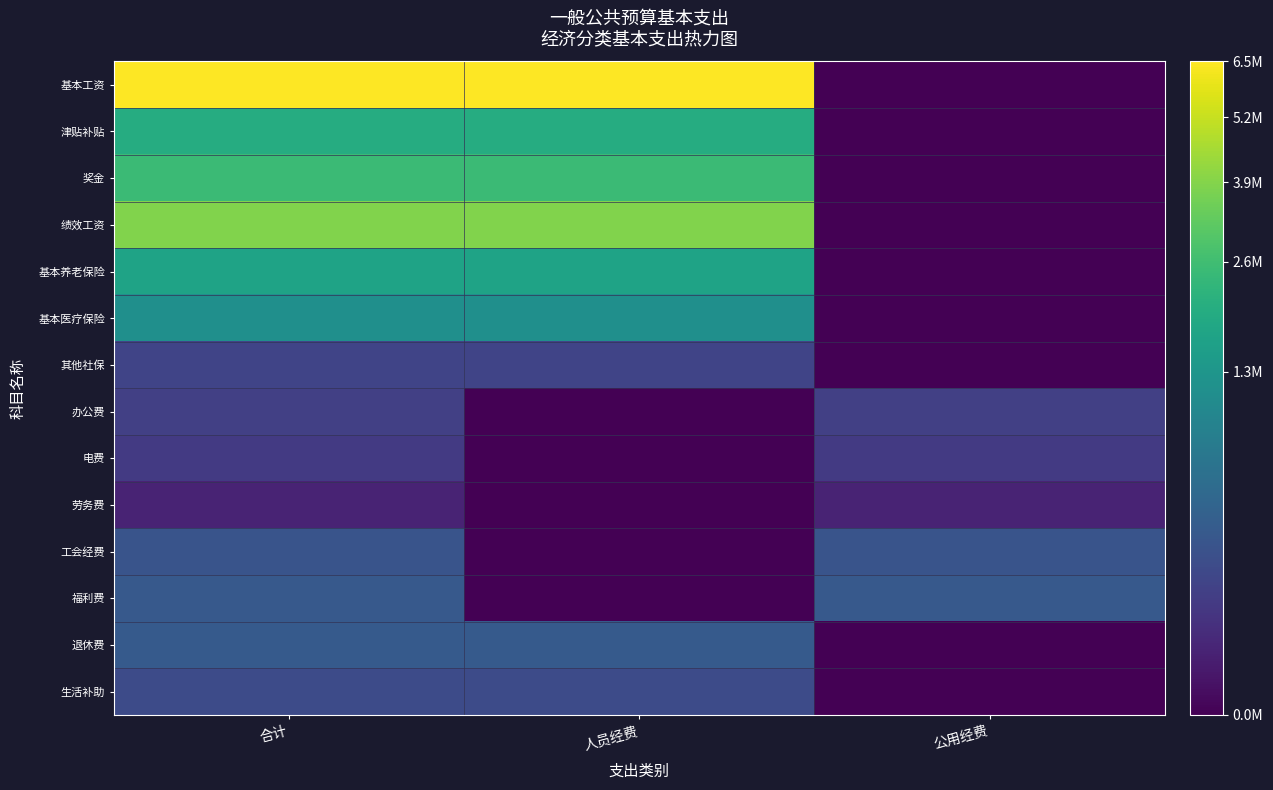

Between 合计 and 公用经费, which is larger?

合计